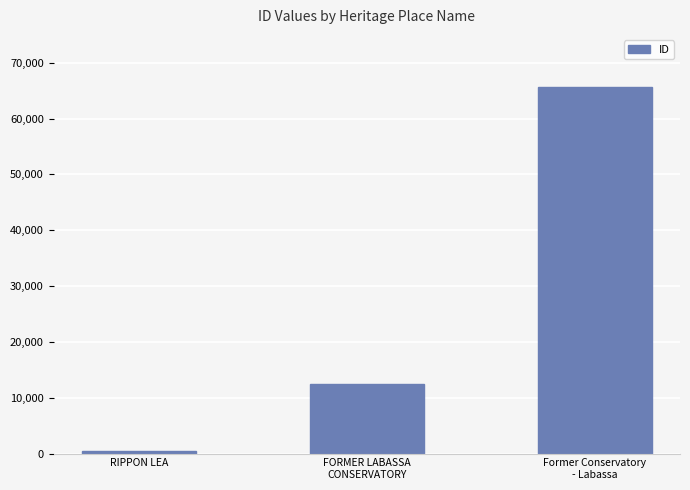

Reading right to left, extract all data points from this chart.

65665	12504	427